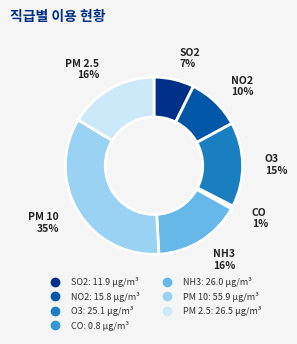

To the nearest percent, what percentage of the pie is PM 10?

35%